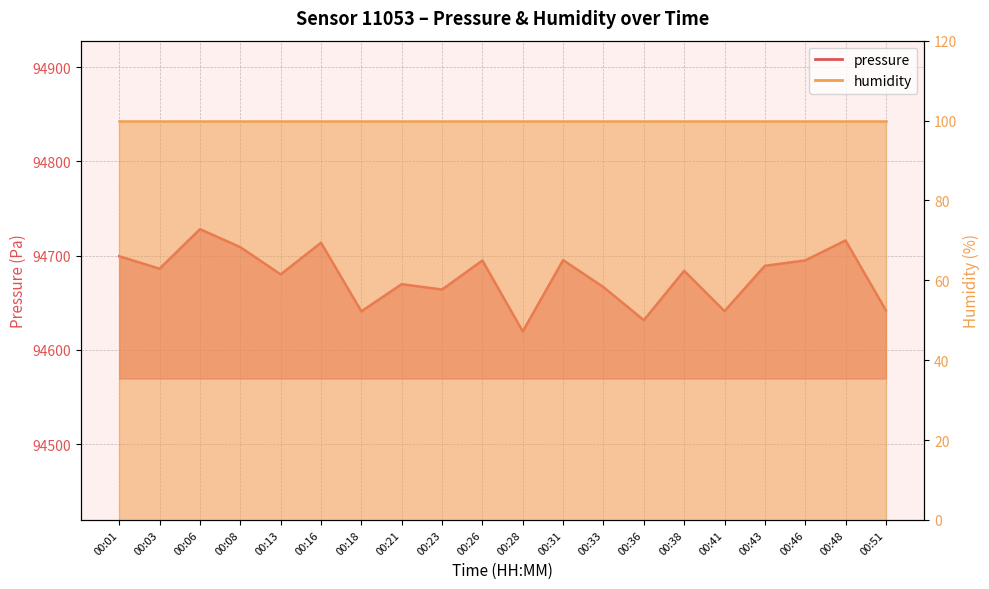

Reading left to right, list all the values displayed in this chart.

00:01=94699.2	00:03=94686.0	00:06=94727.9	00:08=94708.9	00:13=94680.0	00:16=94713.6	00:18=94640.8	00:21=94669.6	00:23=94663.9	00:26=94694.8	00:28=94619.5	00:31=94695.2	00:33=94666.5	00:36=94631.4	00:38=94683.8	00:41=94641.1	00:43=94689.1	00:46=94694.8	00:48=94716.0	00:51=94641.8